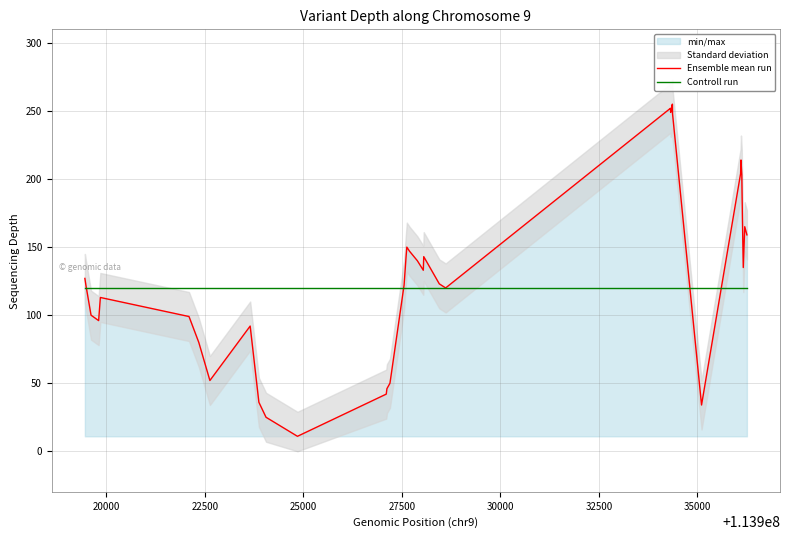

What is the highest value of the Controll run series?

120